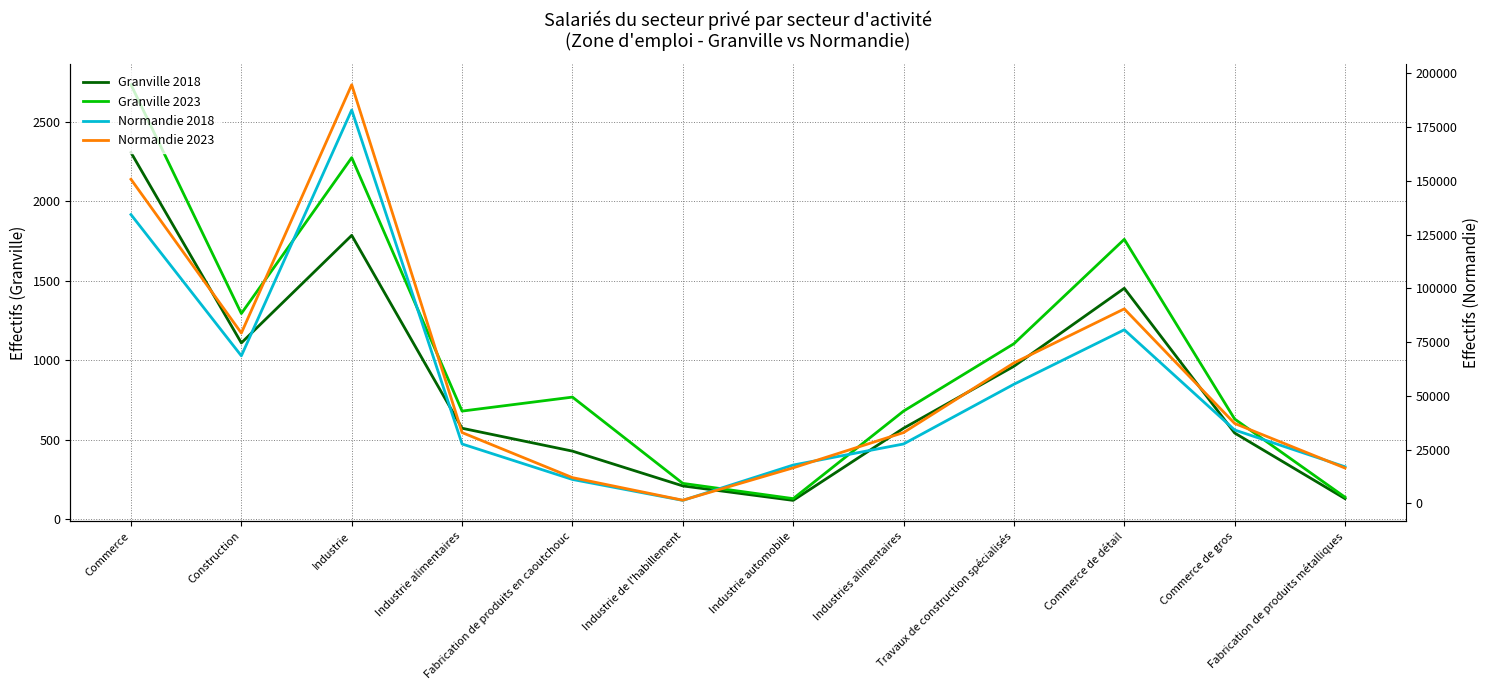

What is the sum of the Normandie 2023 values at Commerce and Industrie alimentaires?

183617